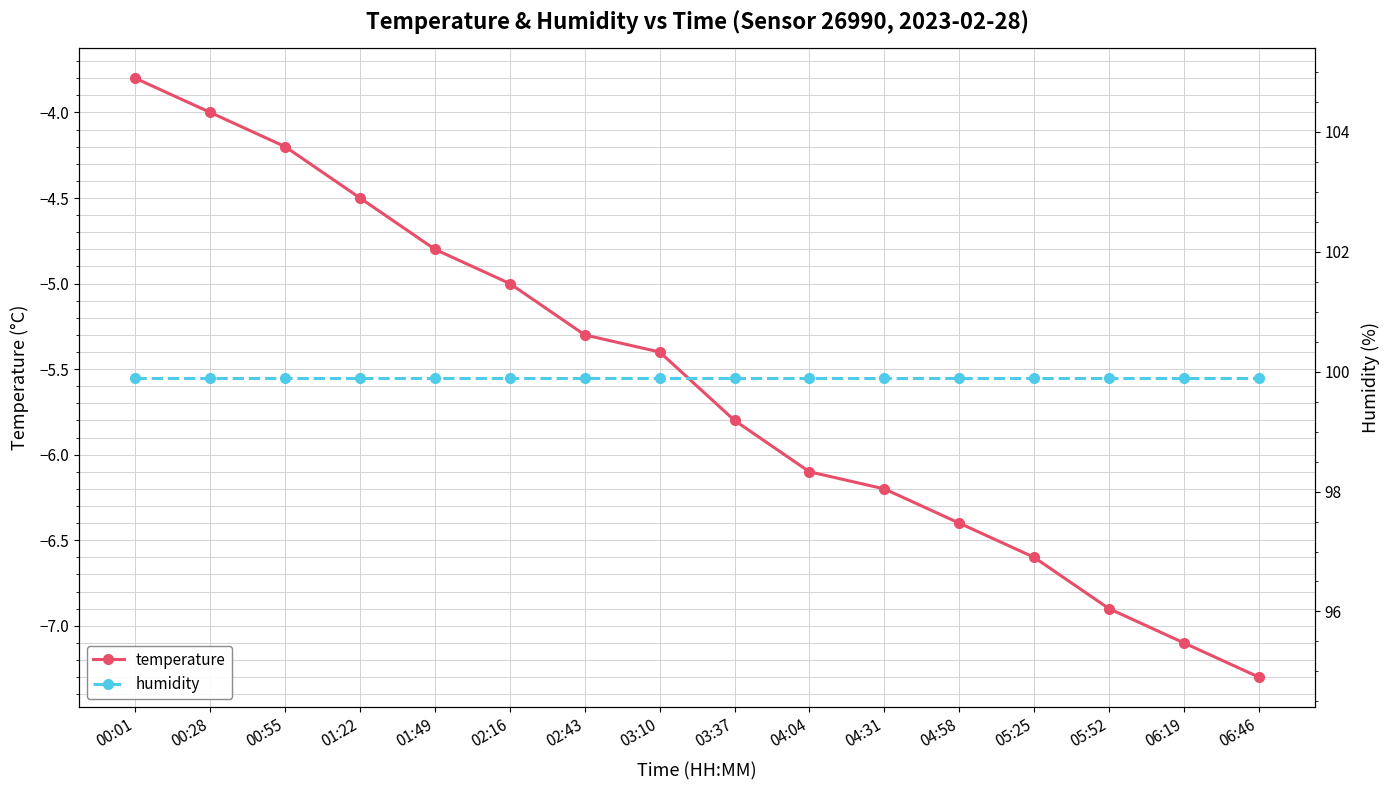

Reading left to right, what are all the values shown in this chart?

temperature: -3.8	-4.0	-4.2	-4.5	-4.8	-5.0	-5.3	-5.4	-5.8	-6.1	-6.2	-6.4	-6.6	-6.9	-7.1	-7.3
humidity: 99.9	99.9	99.9	99.9	99.9	99.9	99.9	99.9	99.9	99.9	99.9	99.9	99.9	99.9	99.9	99.9